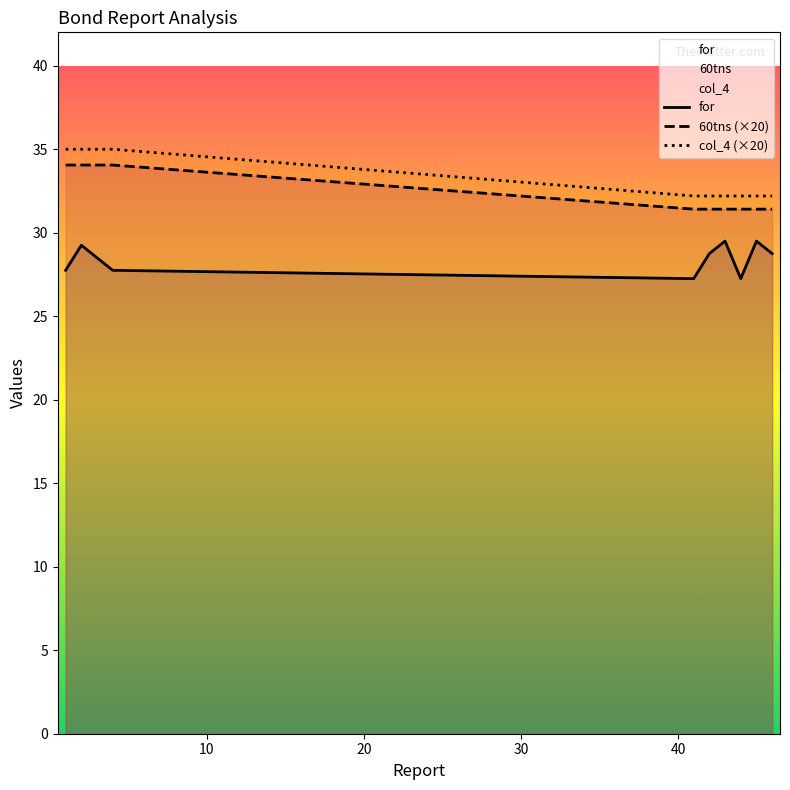

True or false: 60tns (×20) has more than 2 points higher than both neighbors.

False